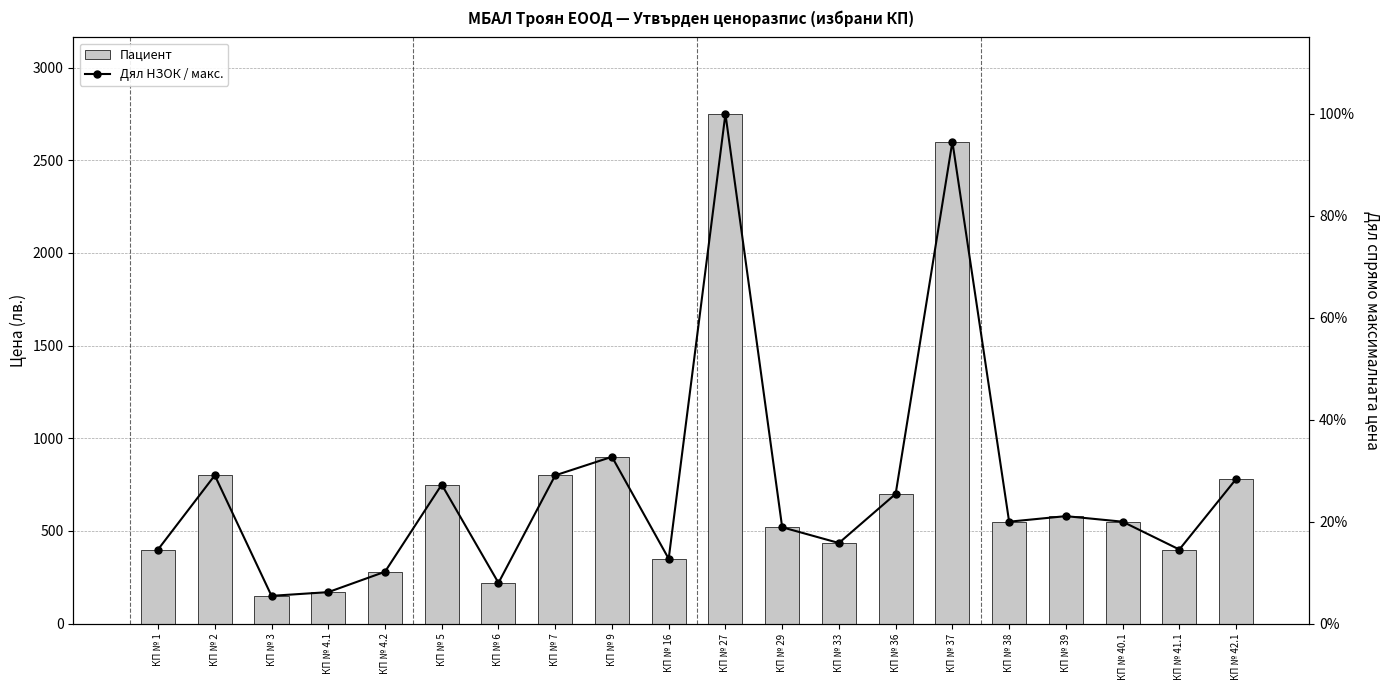

Count the number of data series in this chart.

2